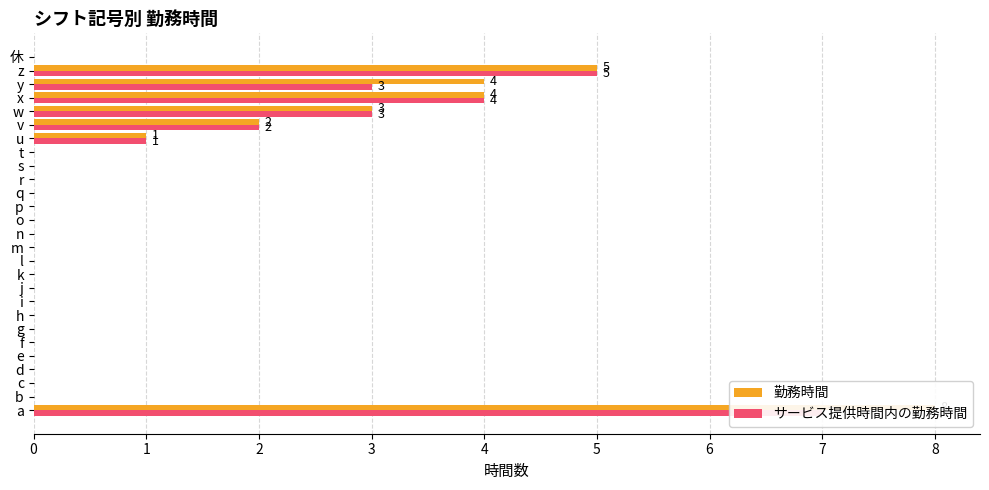

Which series changed the most between p and r?

勤務時間